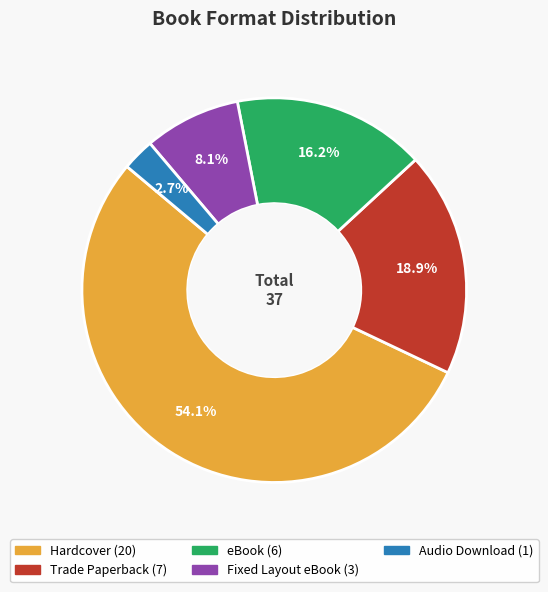

To the nearest percent, what portion does Audio Download represent?

3%